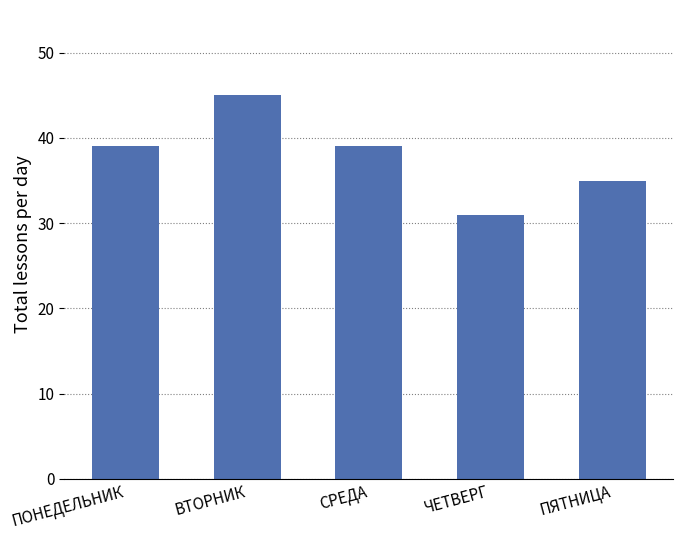

Is it true that the value at ПЯТНИЦА is 35?

True